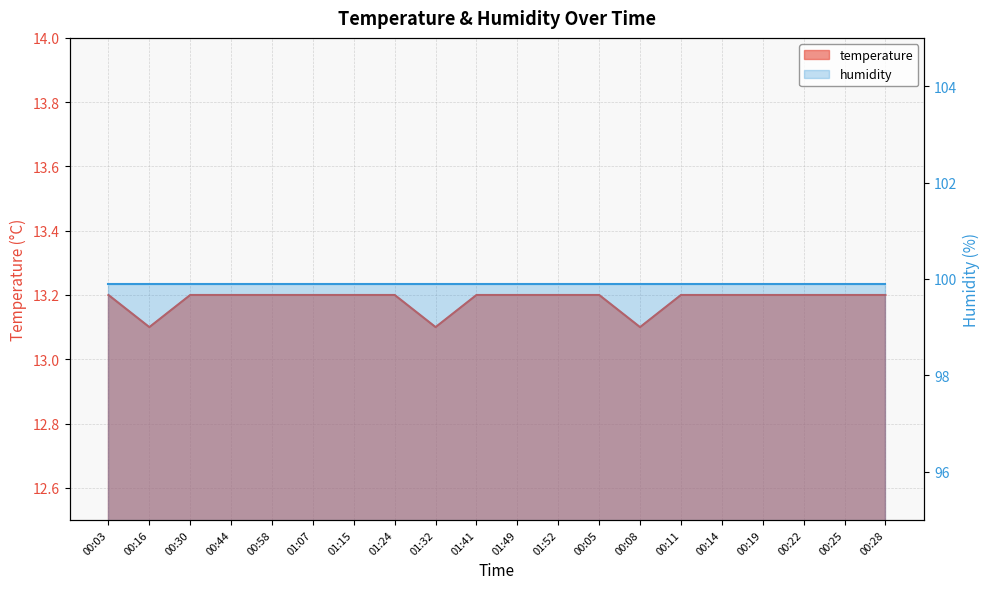

Reading right to left, list all the values displayed in this chart.

00:28=13.2	00:25=13.2	00:22=13.2	00:19=13.2	00:14=13.2	00:11=13.2	00:08=13.1	00:05=13.2	01:52=13.2	01:49=13.2	01:41=13.2	01:32=13.1	01:24=13.2	01:15=13.2	01:07=13.2	00:58=13.2	00:44=13.2	00:30=13.2	00:16=13.1	00:03=13.2